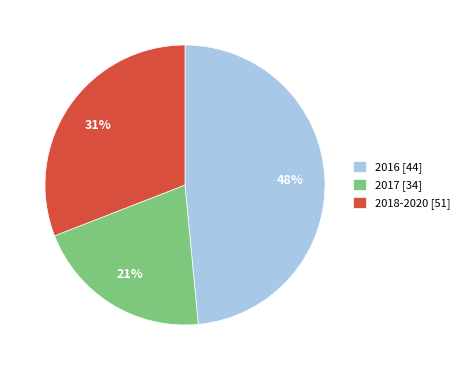

Is it true that 2018-2020 [51] is 39% of the pie?

False